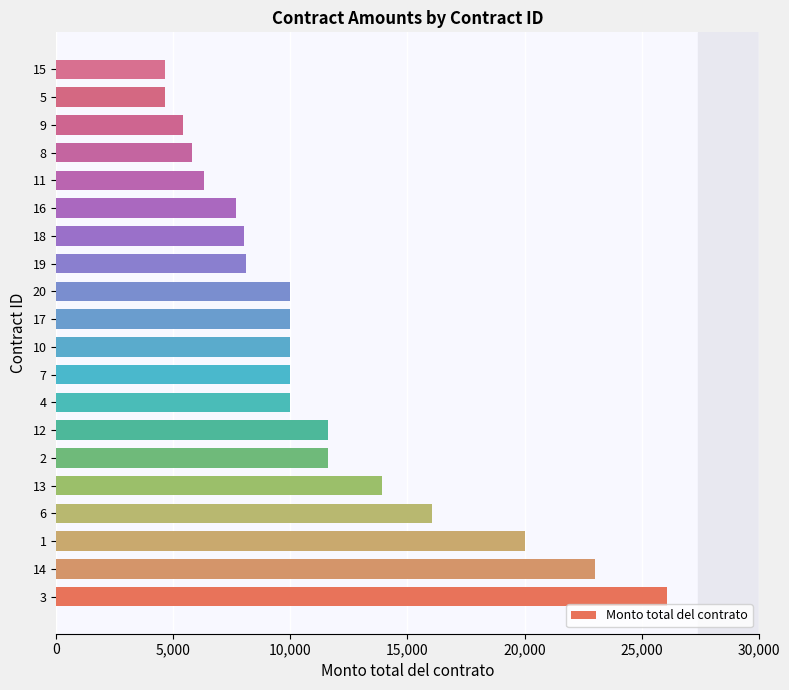

How many series are shown in this chart?

1